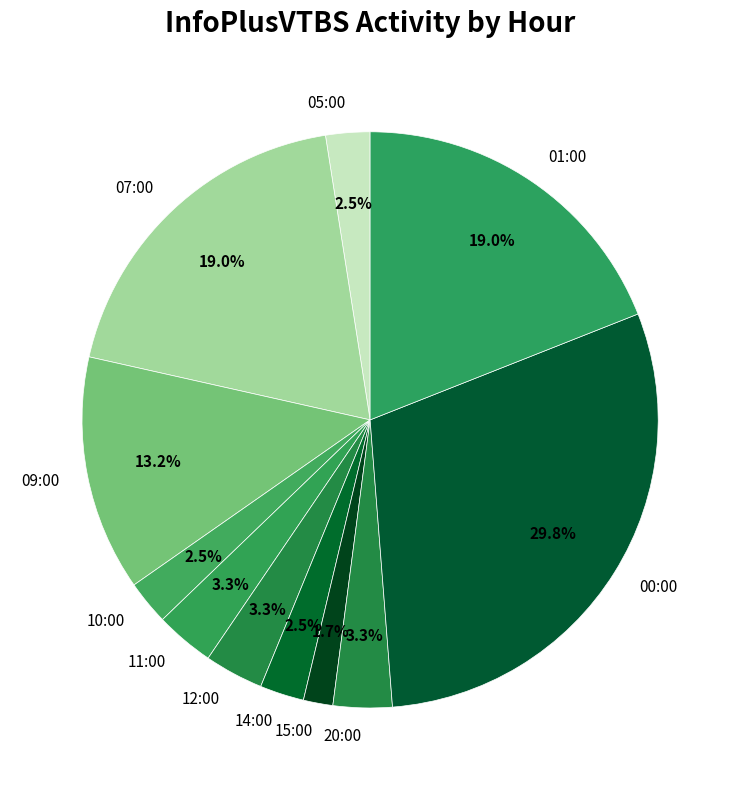

To the nearest percent, what is the difference between the 01:00 and 00:00 slice percentages?

11%